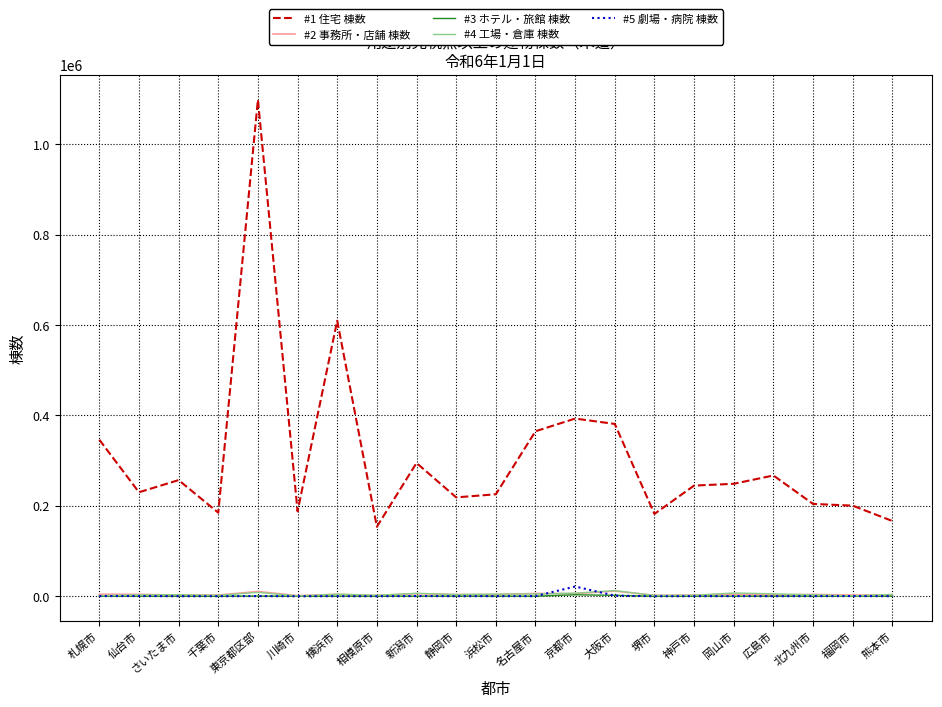

What is the sum of the #1 住宅 棟数 values at 横浜市 and 堺市?

791724